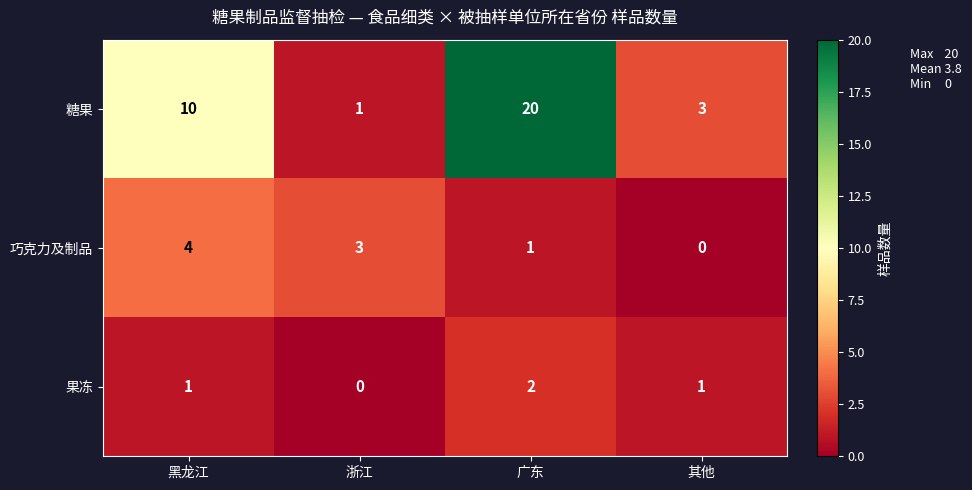

At 广东, list the series in order from largest to smallest.

糖果, 果冻, 巧克力及制品